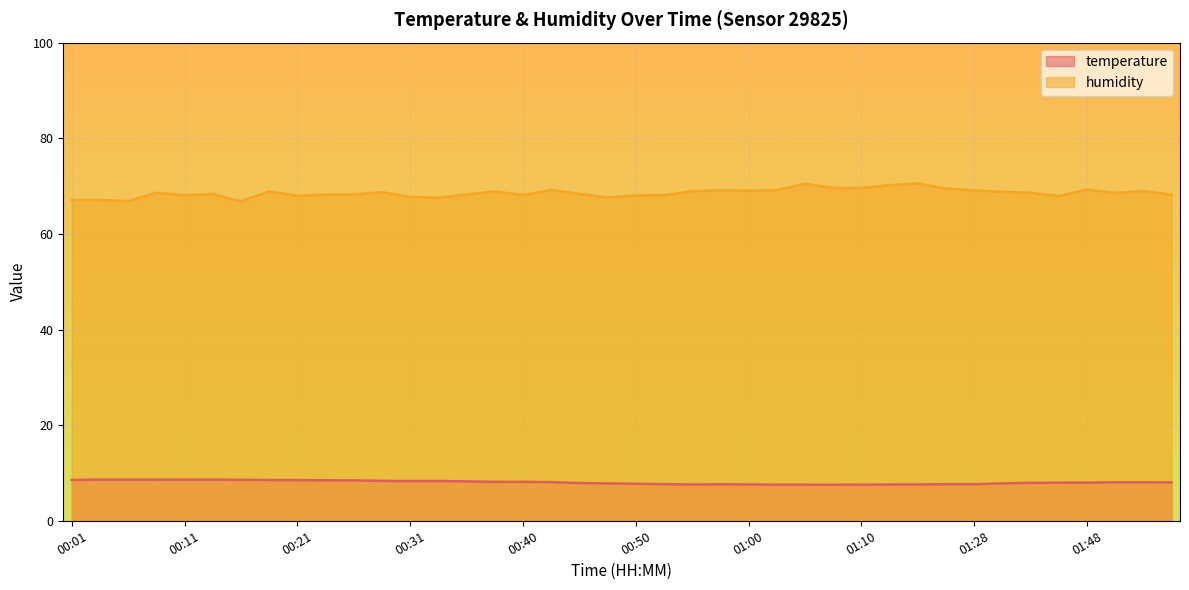

True or false: temperature and humidity cross at least once.

False